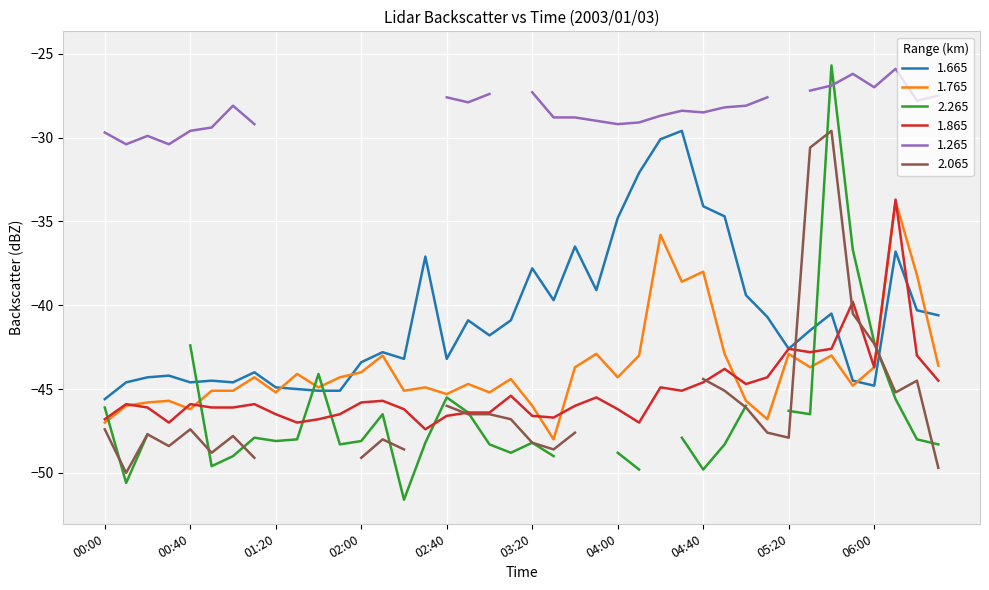

What is the difference between the maximum and minimum values in the 1.765 series?

14.2